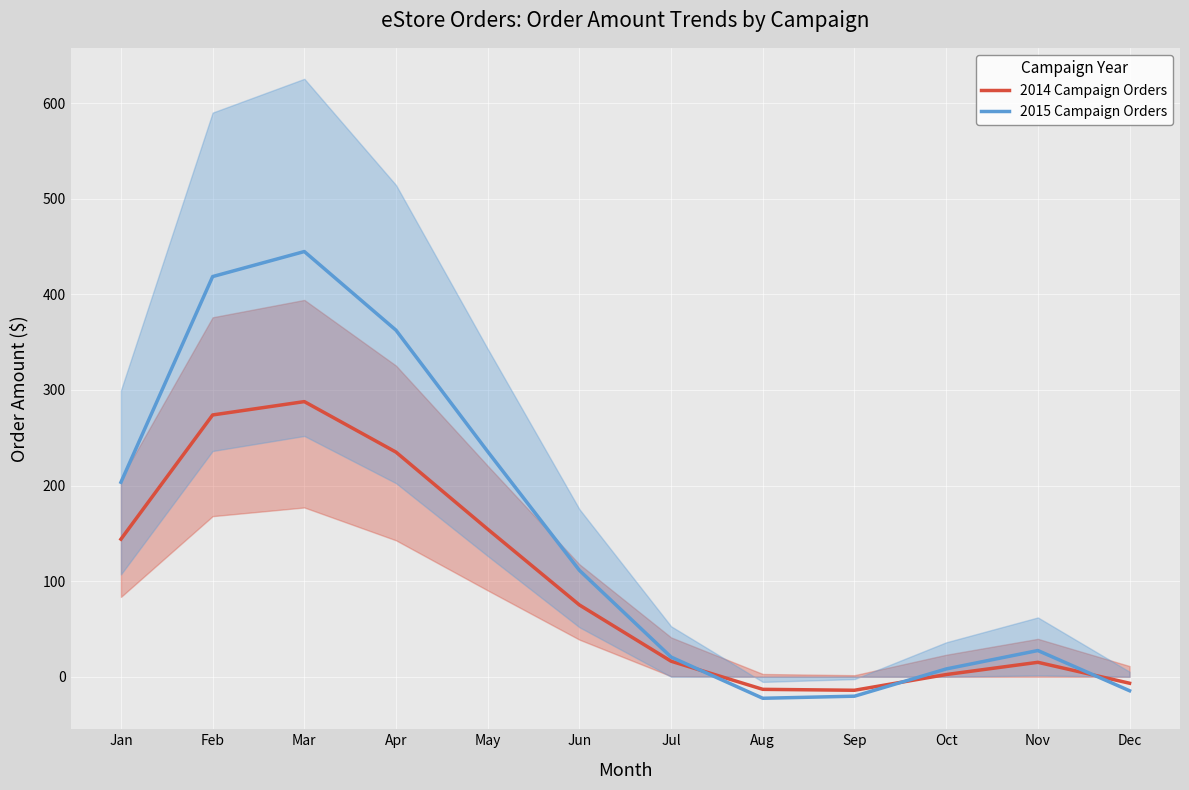

What is the value of the 2015 Campaign Orders point at the 6th from the left?

111.3